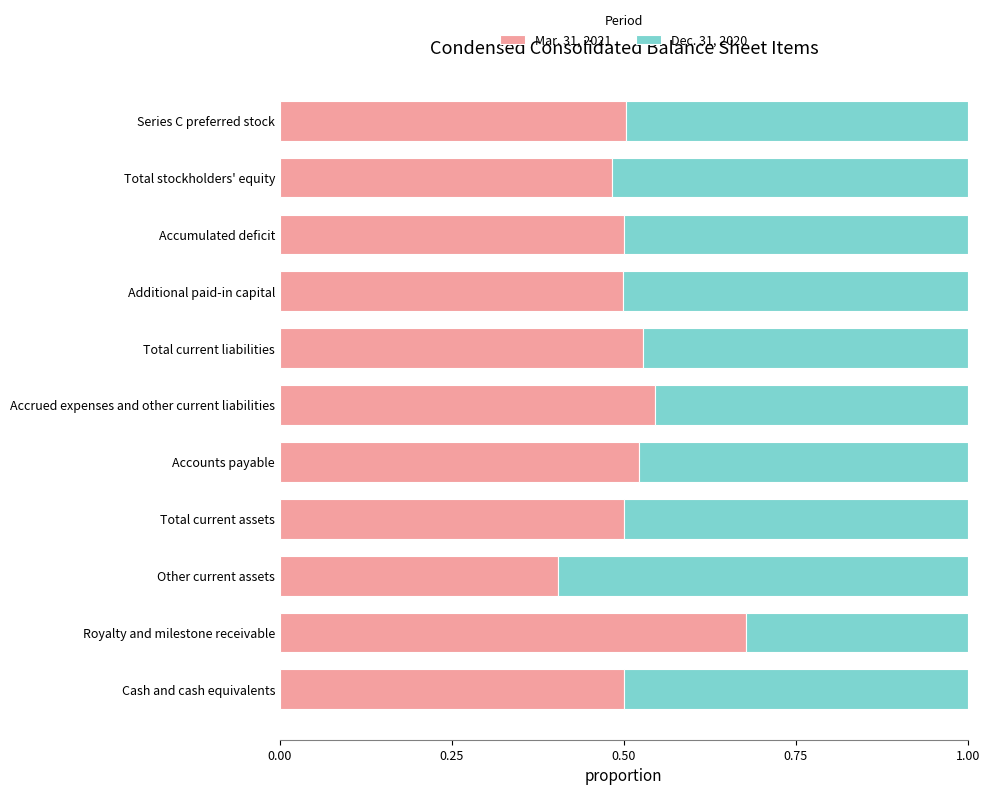

Where is Mar. 31, 2021 nearest to the value 0?

Other current assets